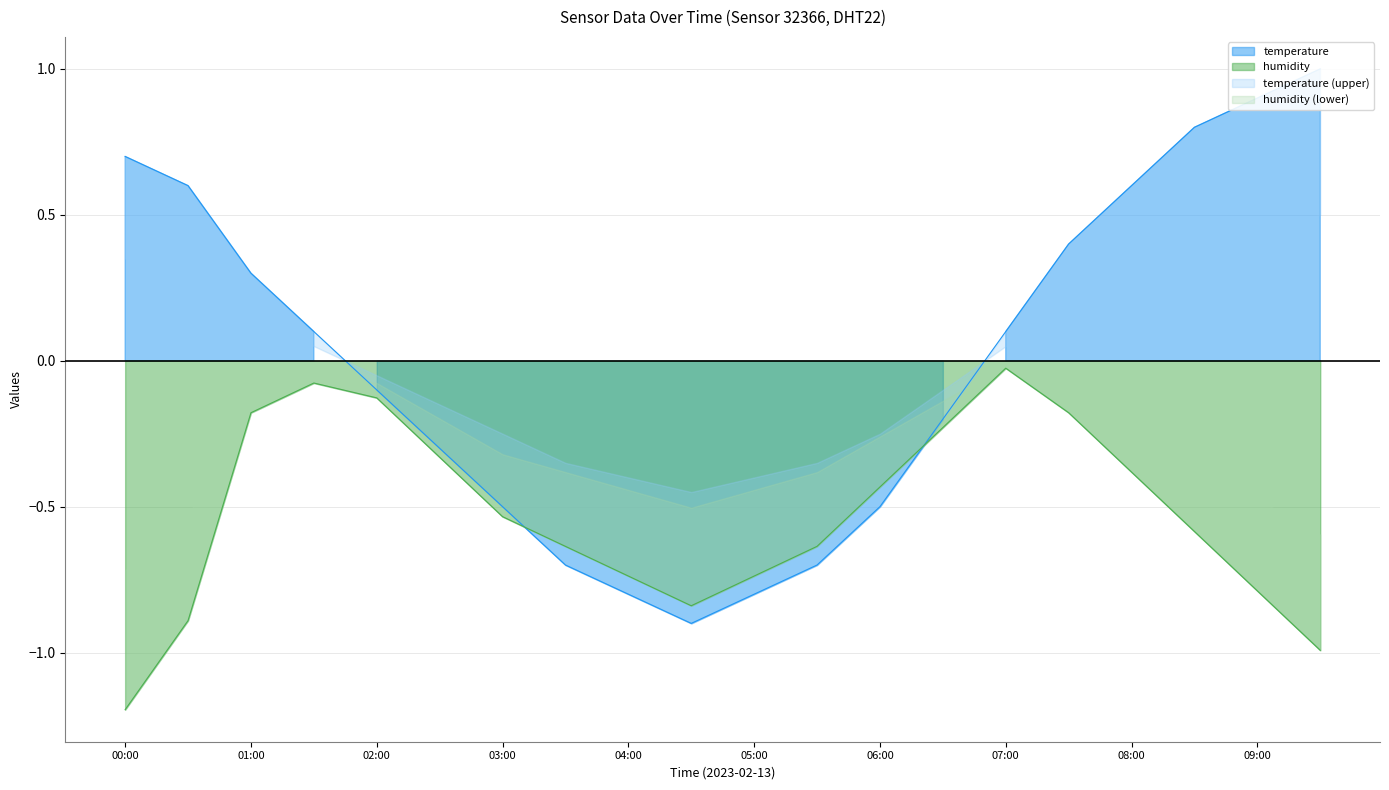

What is the sum of the values at 04:30 and 05:00?

-1.7